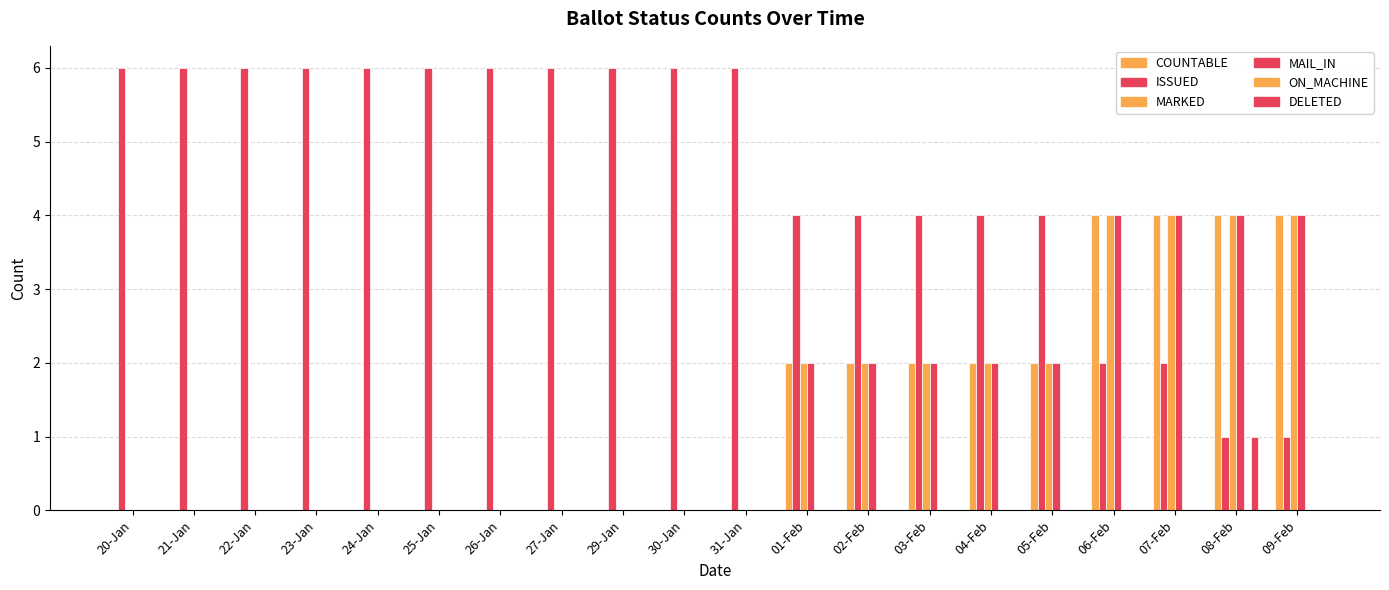

Are the bars grouped side by side (vs. stacked)?

Yes